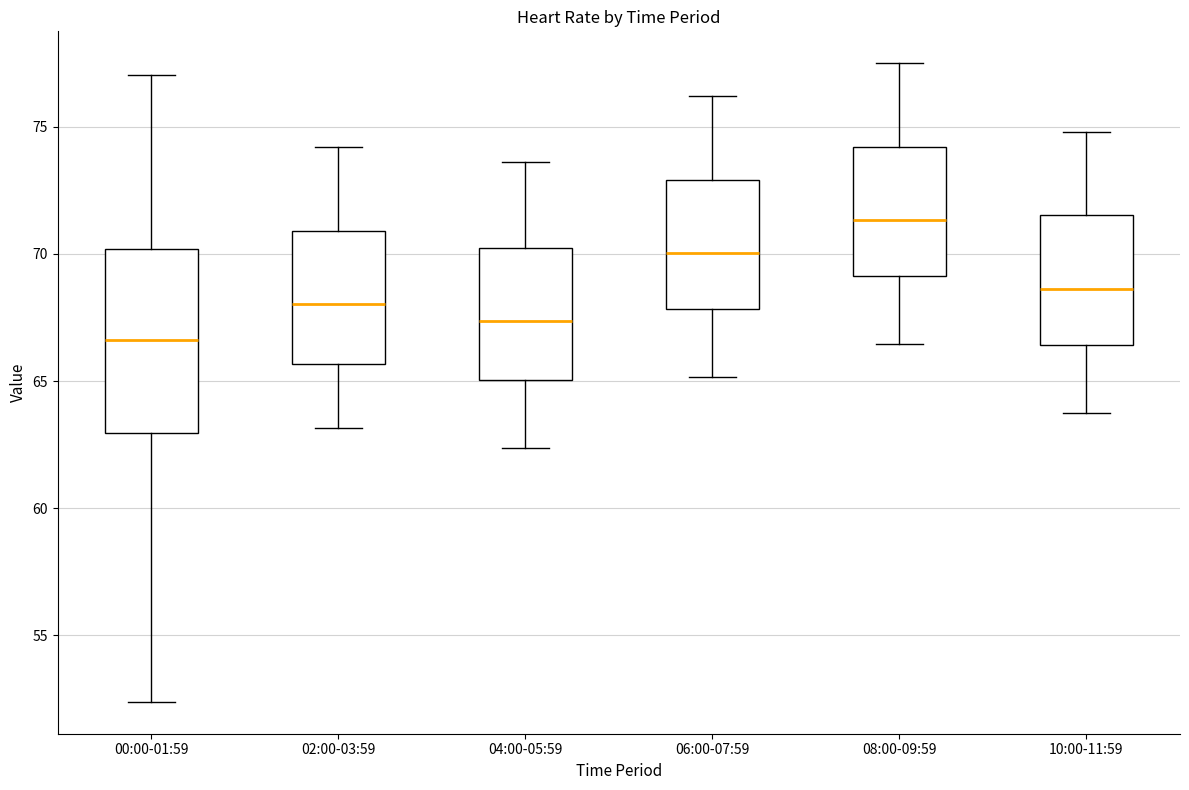

Comparing the boxes themselves (not the whiskers), which one is the tallest?

00:00-01:59